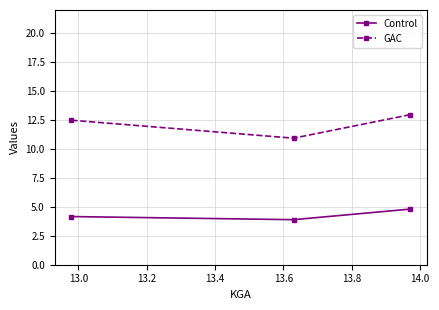

What is the lowest value of the GAC series?

10.9